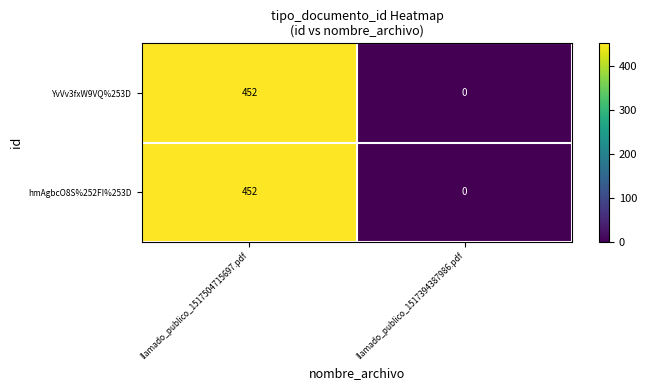

The value of hmAgbcO8S%252FI%253D at llamado_publico_1517504715697.pdf is 452. True or false?

True